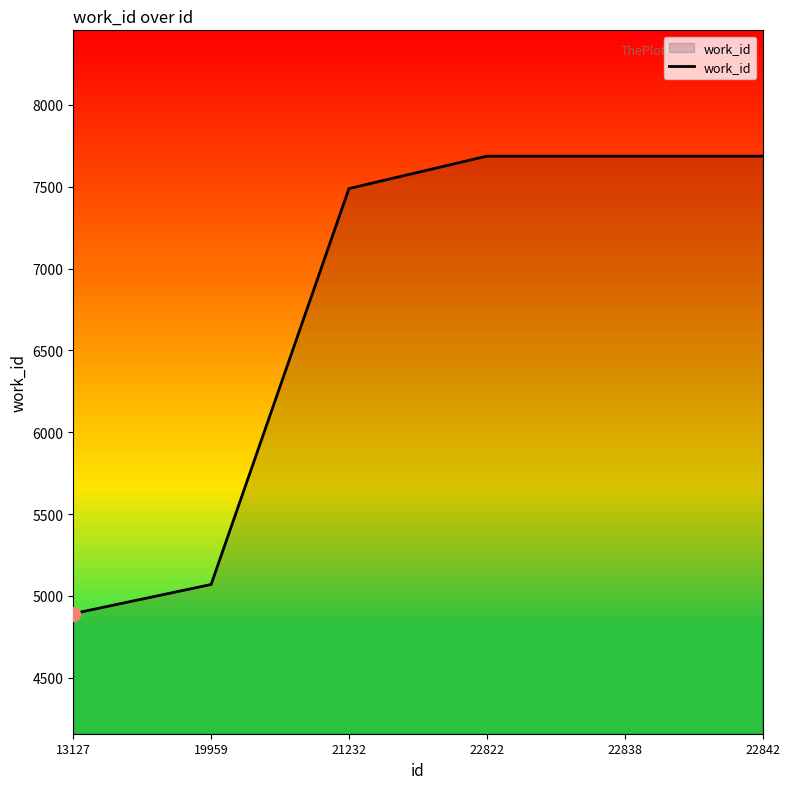

What is the change in value from 13127 to 22838?

+2795